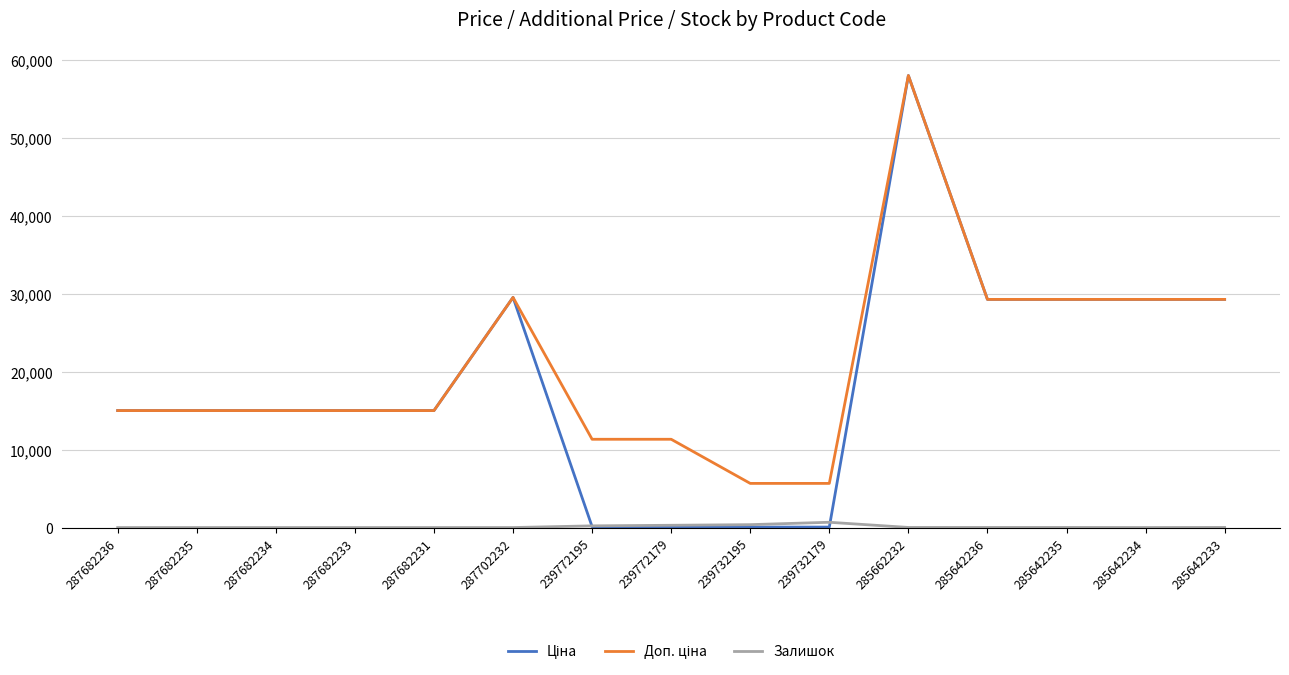

At which category does the chart reach its peak across all series?

285662232